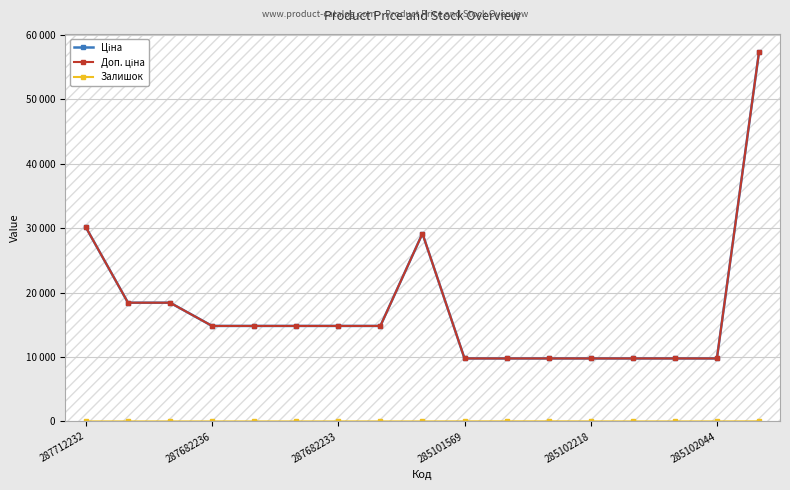

What is the sum of all Доп. ціна values?

295871.3